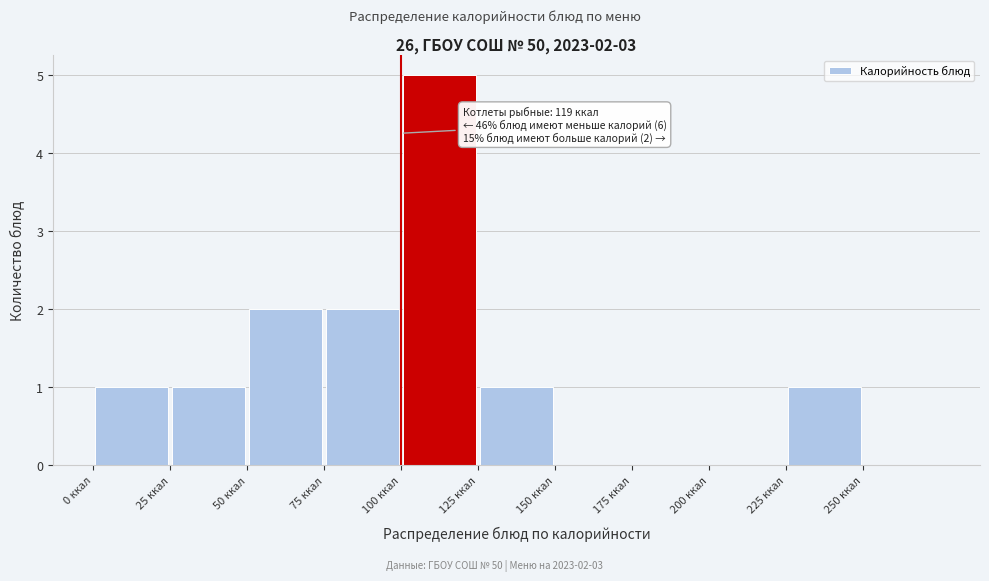

Which range on the x-axis has the tallest bar?

100 to 125